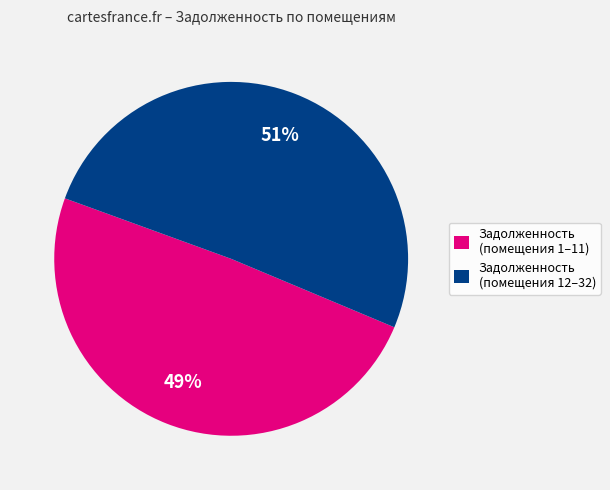

To the nearest percent, what is the difference between the largest and smallest slice percentages?

2%